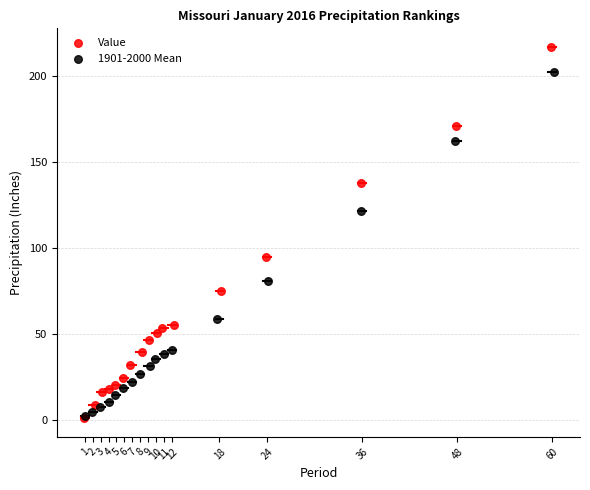

What are all the series names shown in the legend?

Value, 1901-2000 Mean